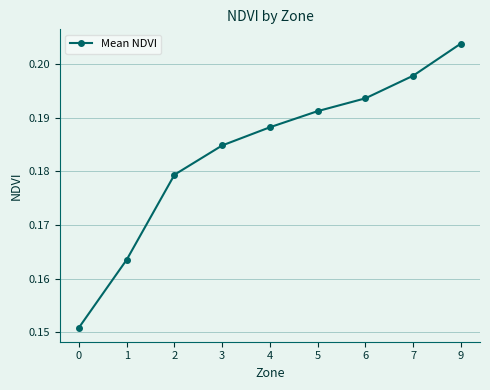

At which category does the chart reach its peak across all series?

9